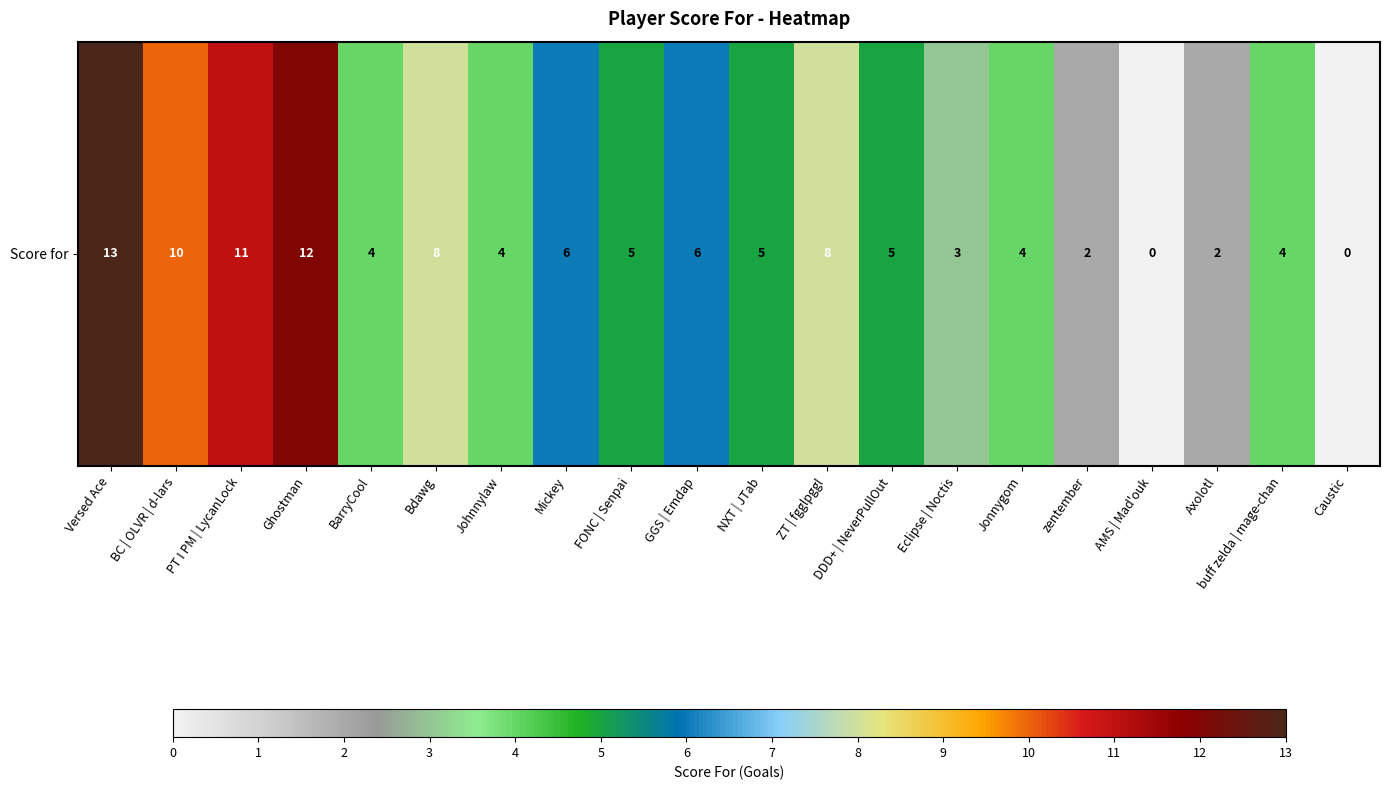

How many categories are shown in the chart?

20